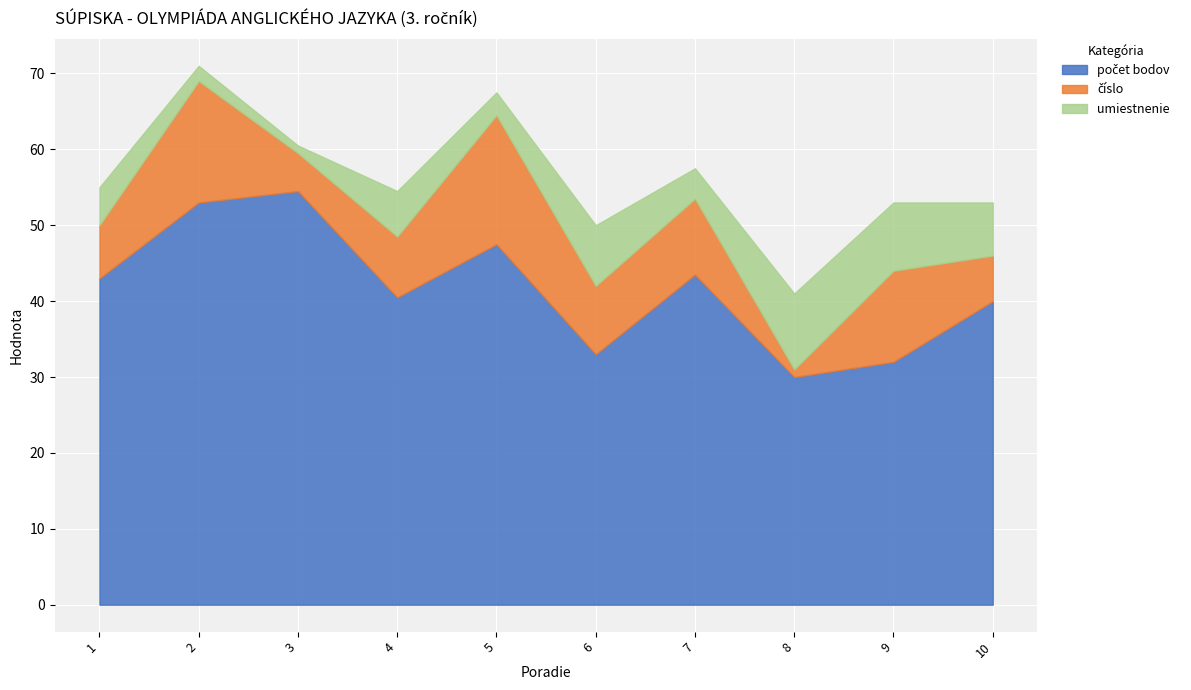

Reading left to right, what are all the values shown in this chart?

počet bodov: 43.0	53.0	54.5	40.5	47.5	33.0	43.5	30.0	32.0	40.0
číslo: 7.0	16.0	5.0	8.0	17.0	9.0	10.0	1.0	12.0	6.0
umiestnenie: 5.0	2.0	1.0	6.0	3.0	8.0	4.0	10.0	9.0	7.0